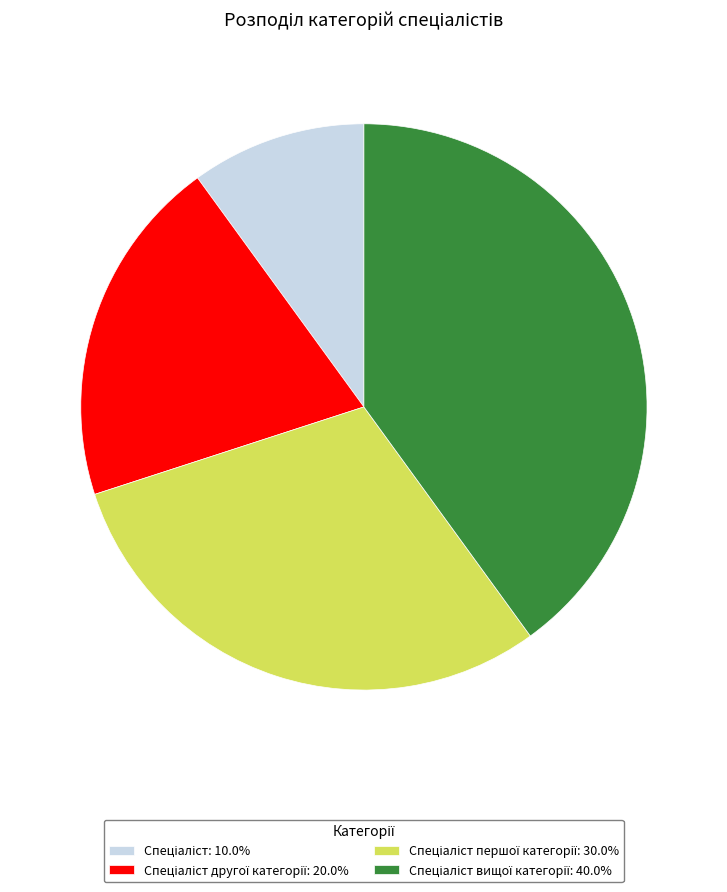

Does any single category account for the majority?

No